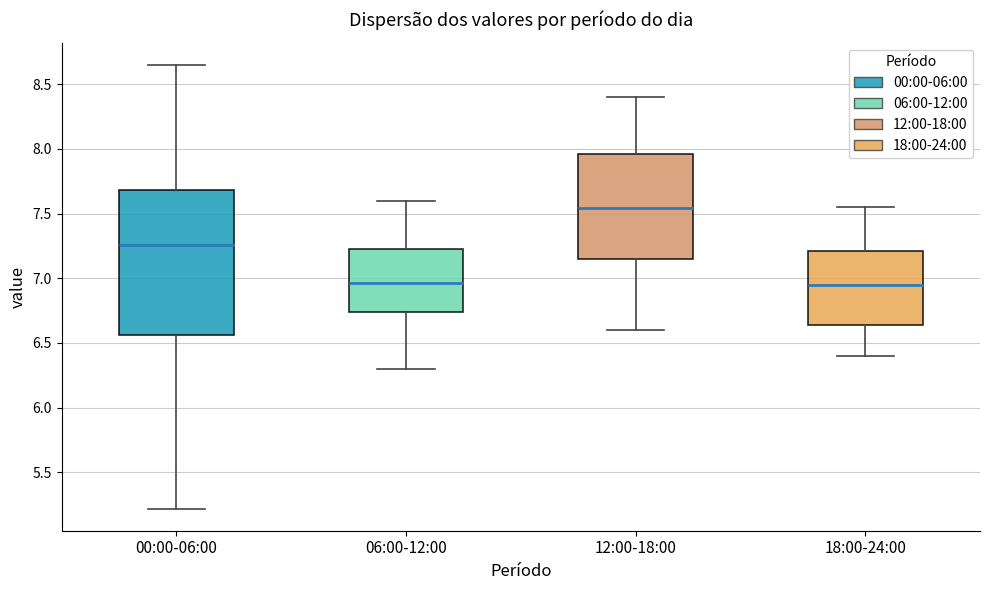

Reading left to right, read every box against the y-axis: the position of its median line, the range the box covers, and the ends of its whiskers. The values are not printed on the chart, so give them approximately, as read against the axis.

00:00-06:00: median 7.25, box 6.55 to 7.70, whiskers 5.20 to 8.65
06:00-12:00: median 6.95, box 6.75 to 7.20, whiskers 6.30 to 7.60
12:00-18:00: median 7.55, box 7.15 to 7.95, whiskers 6.60 to 8.40
18:00-24:00: median 6.95, box 6.65 to 7.20, whiskers 6.40 to 7.55